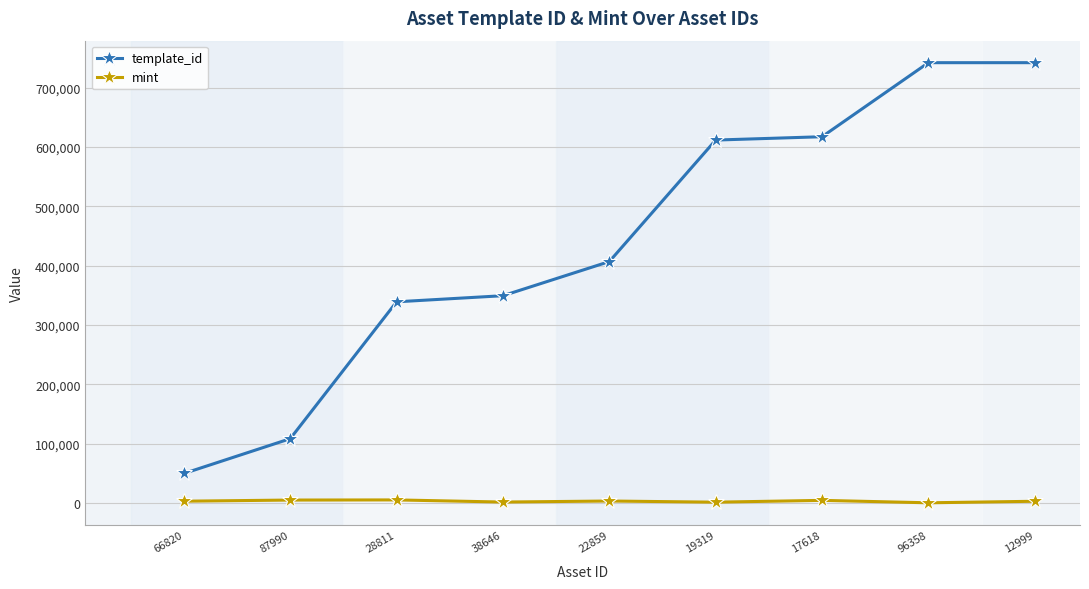

The value of template_id at 96358 is 742308. True or false?

True